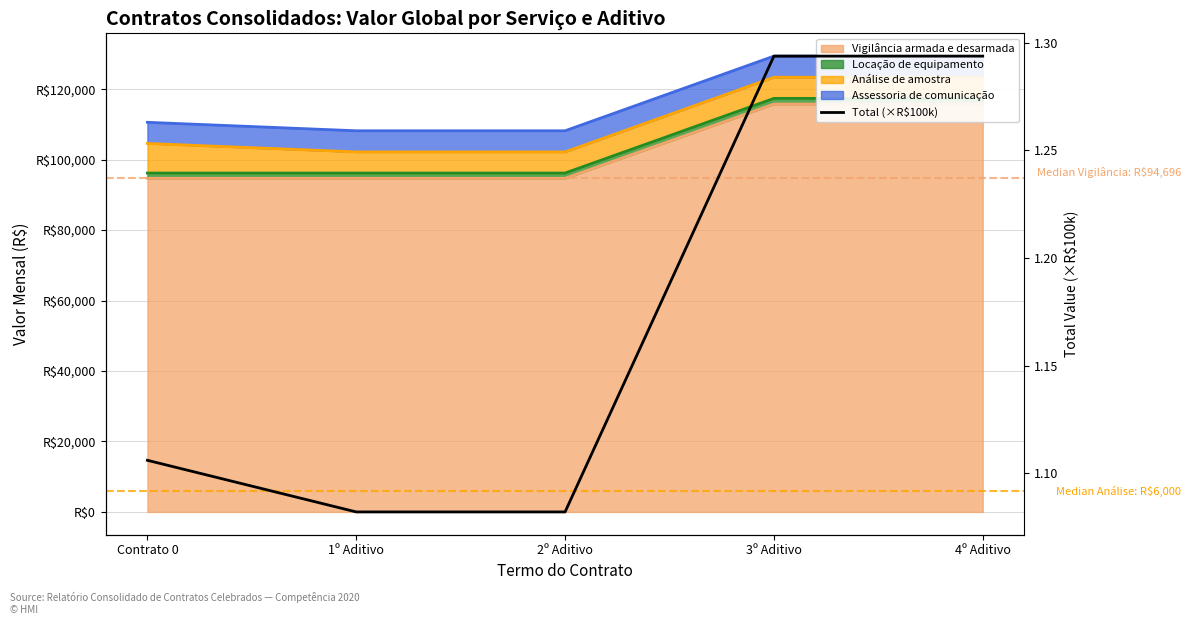

Reading left to right, list all the values displayed in this chart.

Contrato 0=1.1	1º Aditivo=1.1	2º Aditivo=1.1	3º Aditivo=1.3	4º Aditivo=1.3